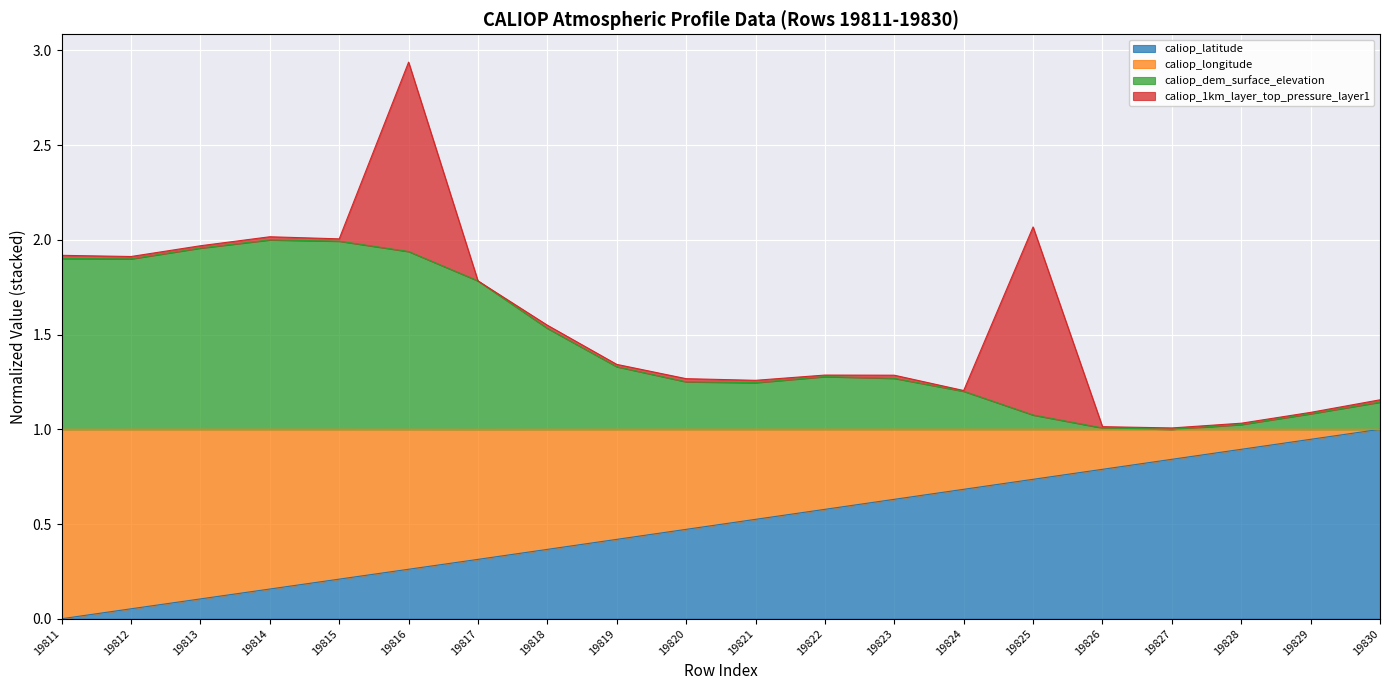

The value of caliop_latitude at 19822 is 0.6. True or false?

True